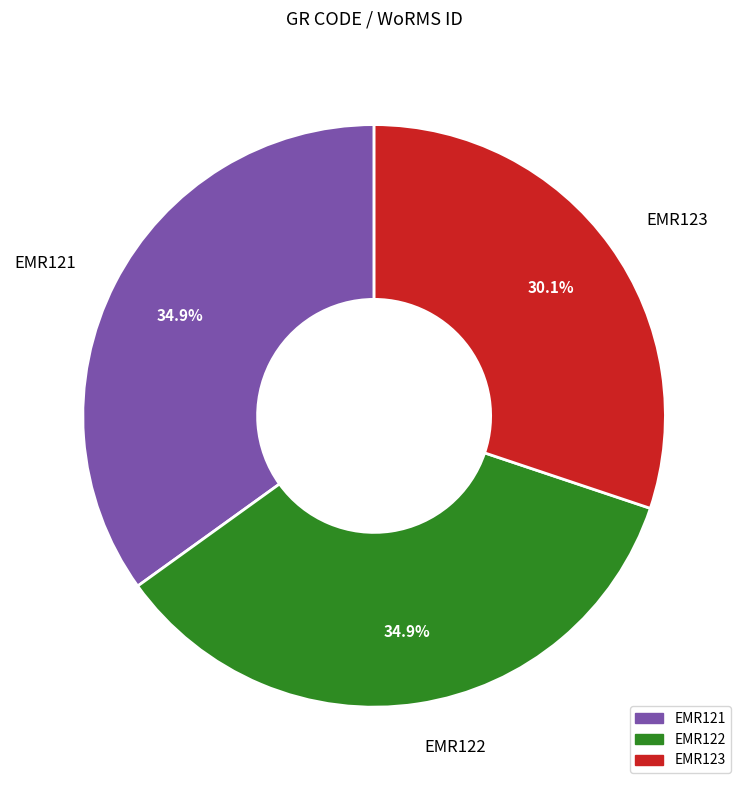

Is there any slice that represents more than half of the pie?

No